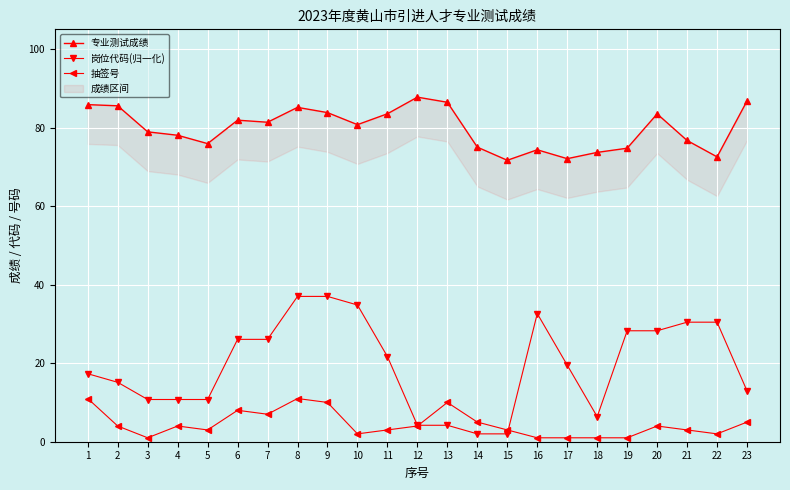

True or false: 专业测试成绩 and 抽签号 cross at least once.

False